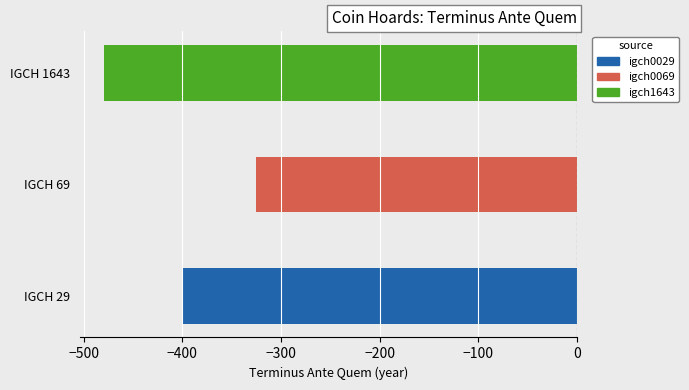

What is the average value?

-402